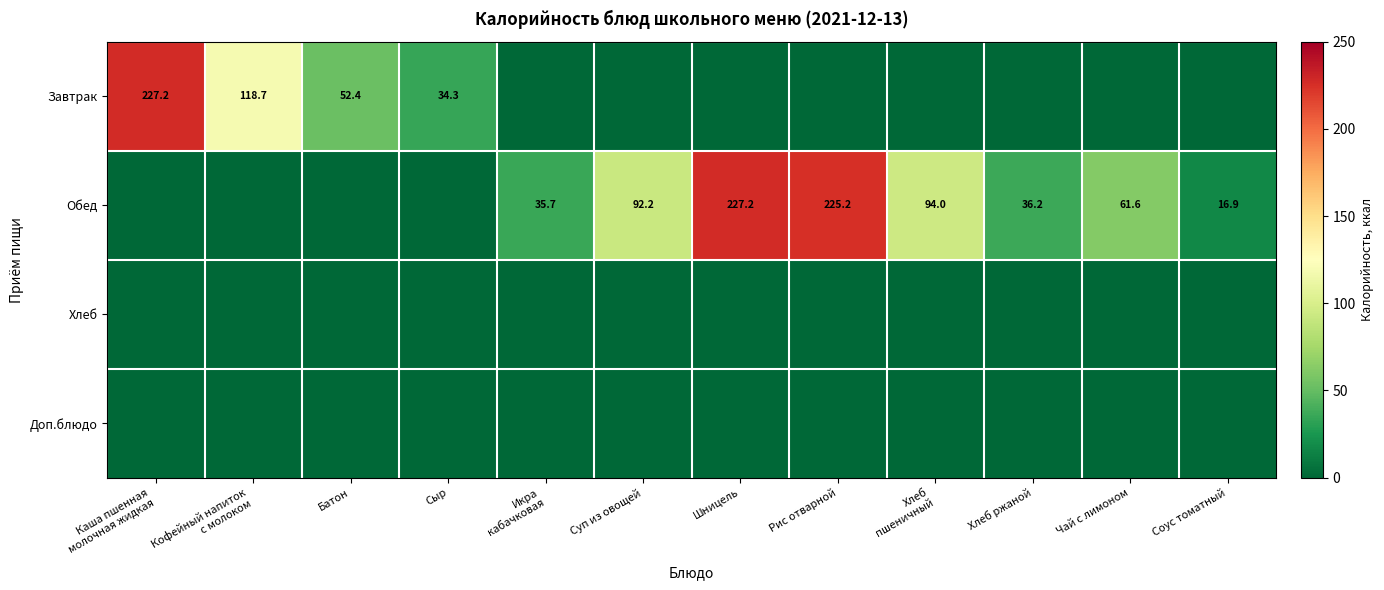

What is the sum of the Обед values at Хлеб ржаной and Чай с лимоном?

97.8